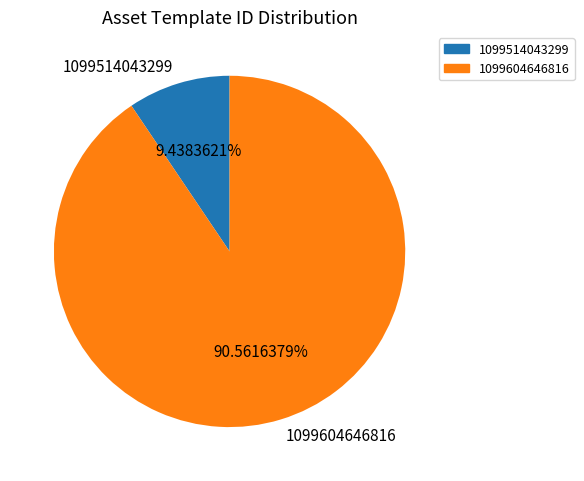

How many segments does this pie chart have?

2